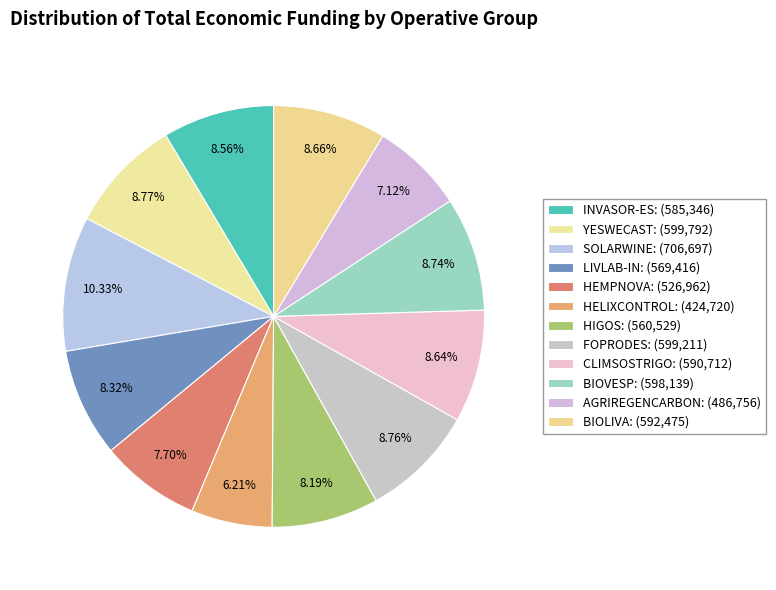

What is the largest slice in the pie chart?

SOLARWINE